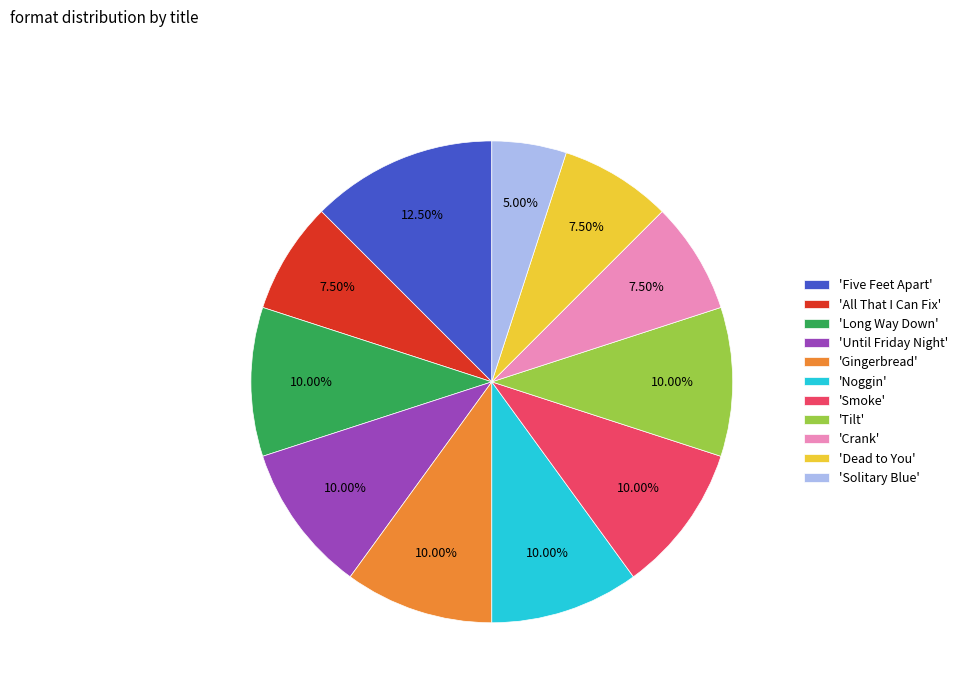

Is there a majority slice in this chart?

No